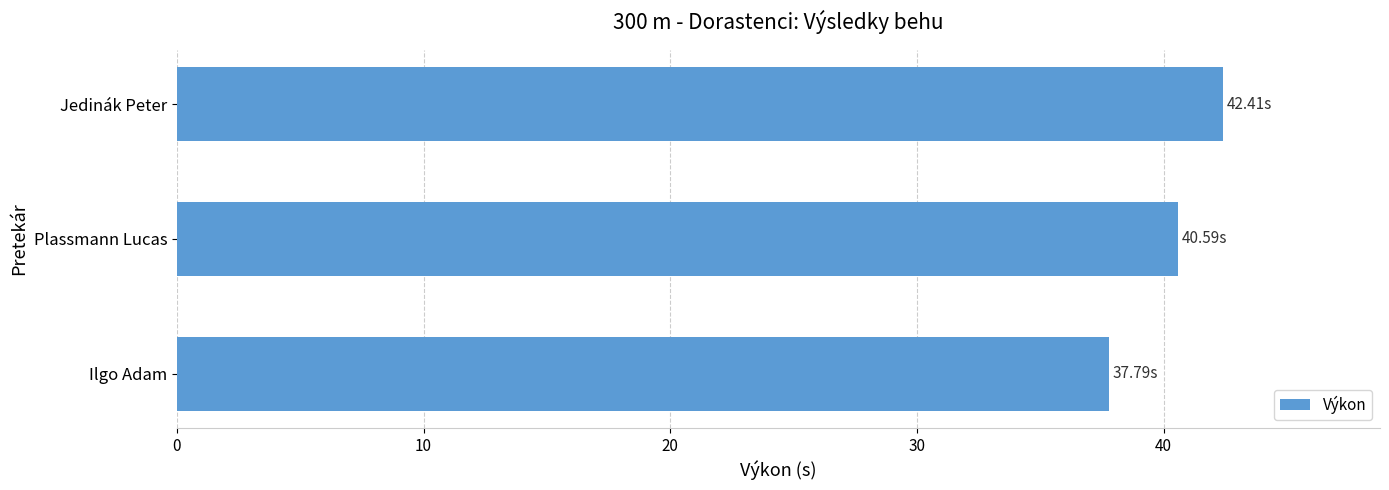

What is the change in value from Ilgo Adam to Jedinák Peter?

+4.6